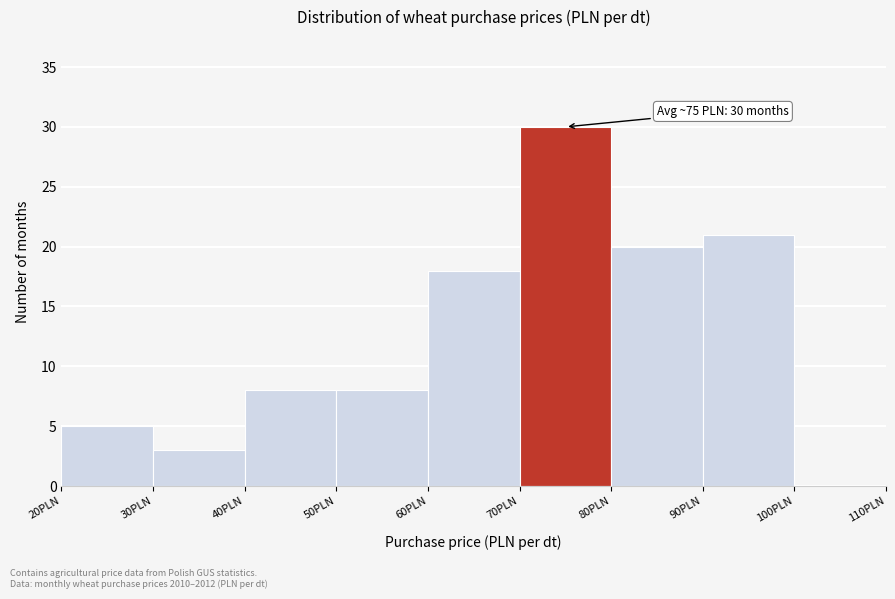

Which range on the x-axis has the tallest bar?

70 to 80